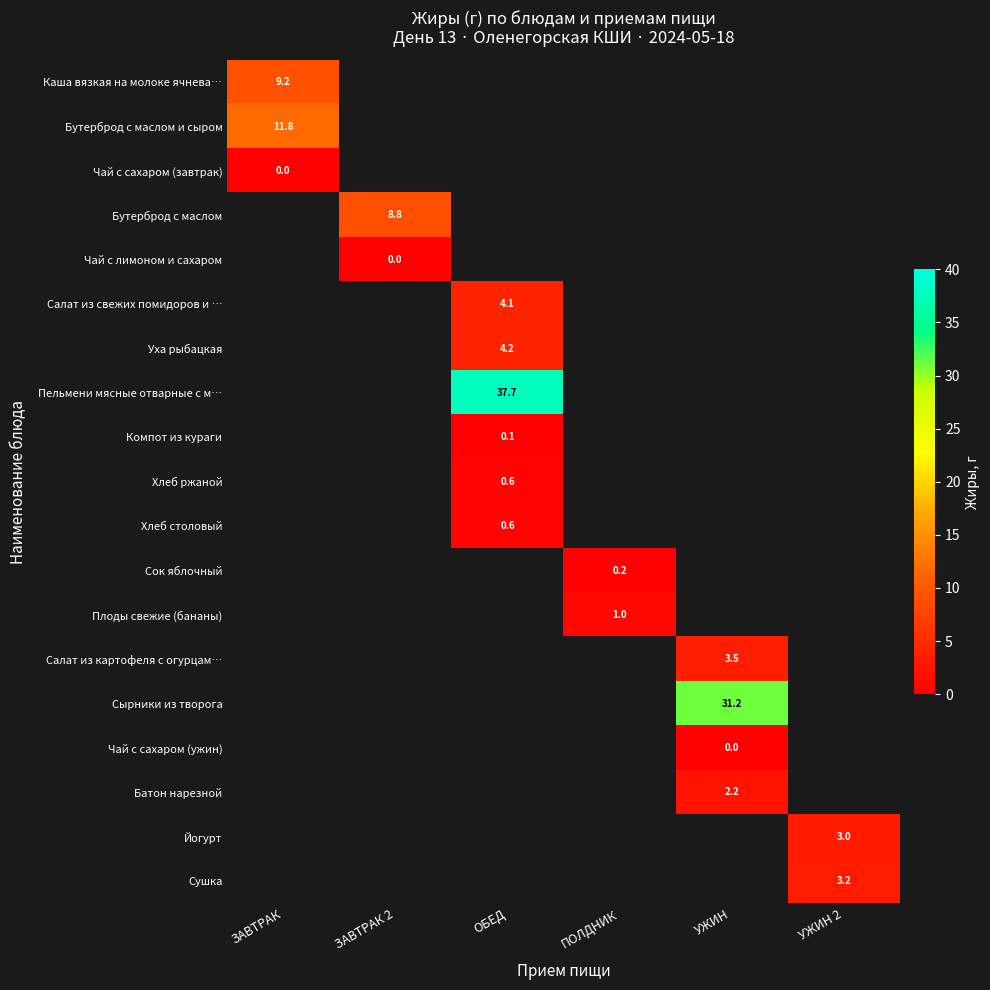

Which label corresponds to the smallest value in the chart?

ЗАВТРАК